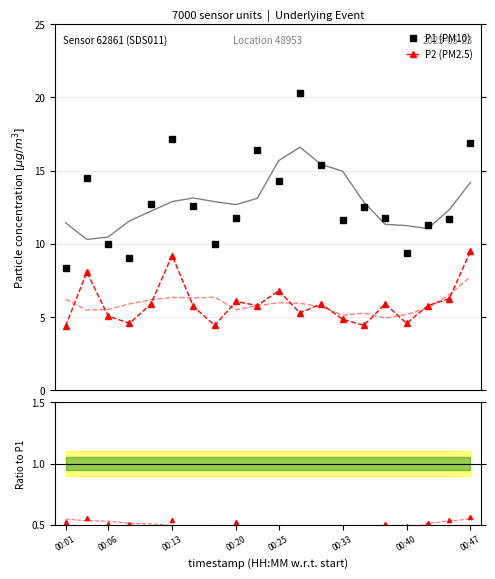

What value does the P2 (PM2.5) series have at 14?

4.4